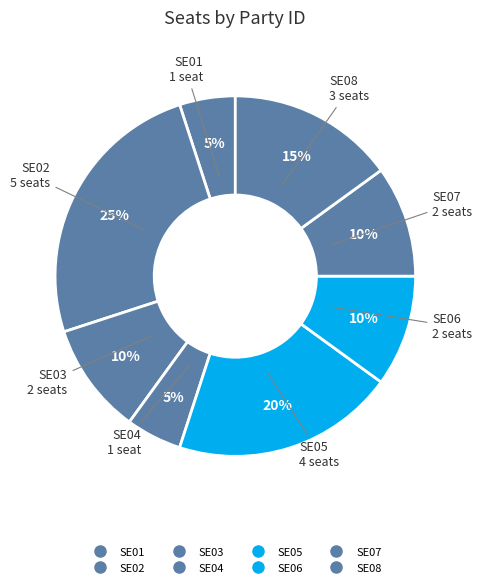

The SE06 slice represents 1% of the pie. True or false?

False